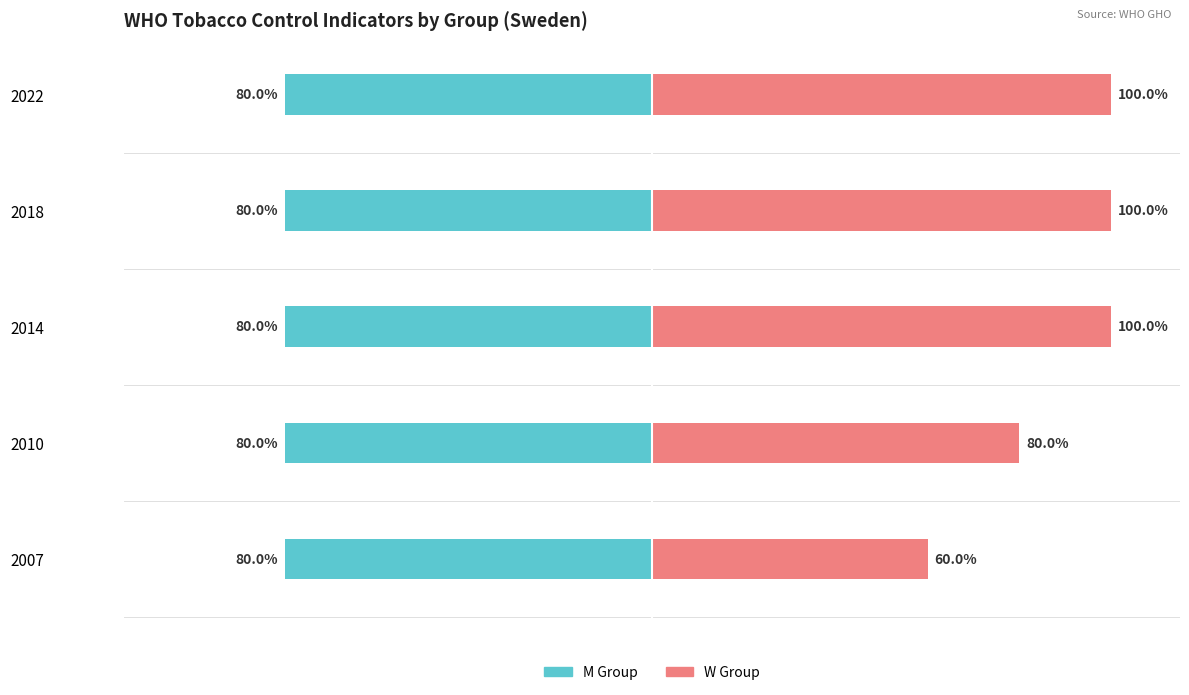

What is the approximate value of W_Group at 1?

80.0